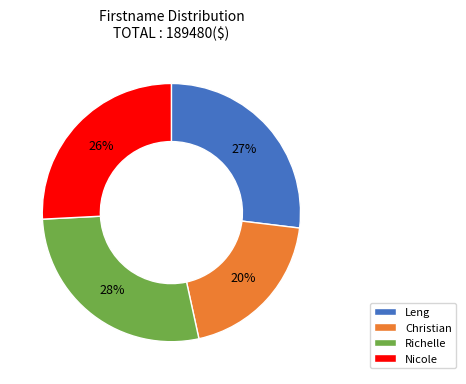

Rank the categories by value from highest to lowest.

Richelle, Leng, Nicole, Christian